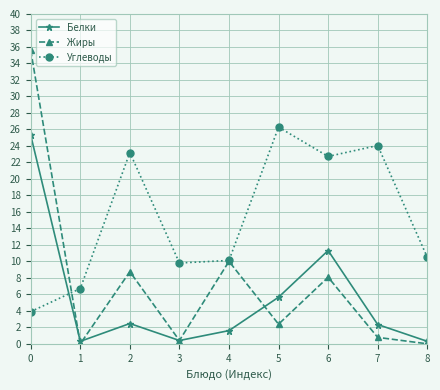

Which series has the largest total across all categories?

Углеводы